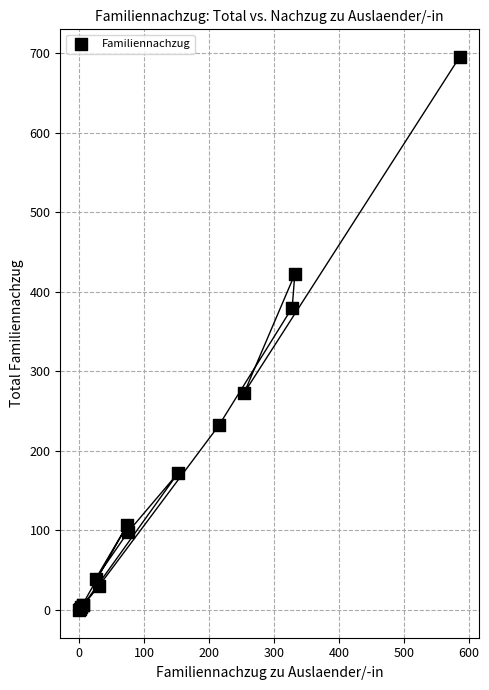

What Y value in the scatter plot is closest to 347?

380